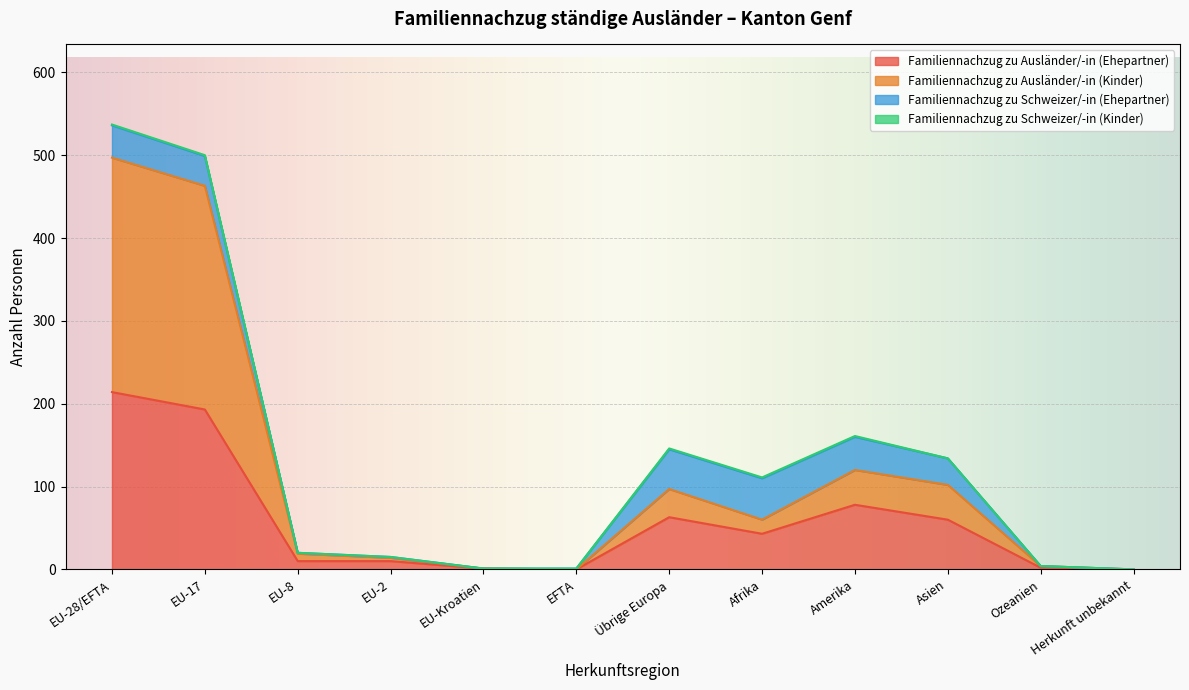

Where is the first local minimum for Familiennachzug zu Ausländer/-in (Kinder)?

EFTA